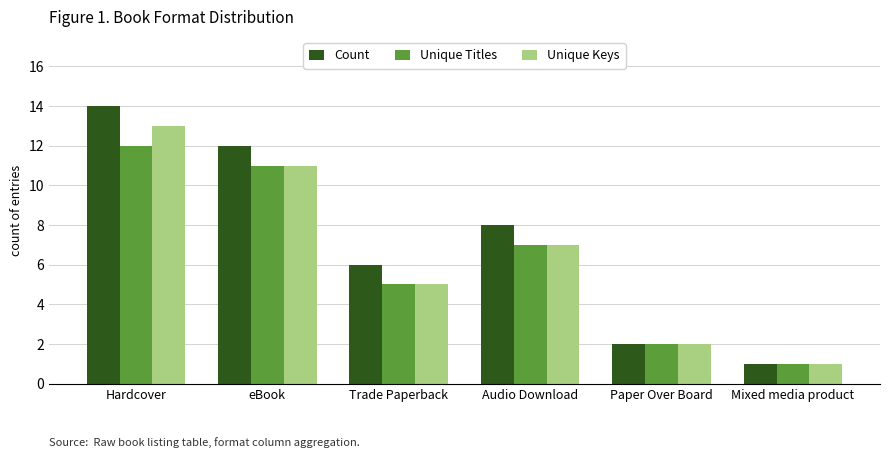

Are the bars horizontal?

No